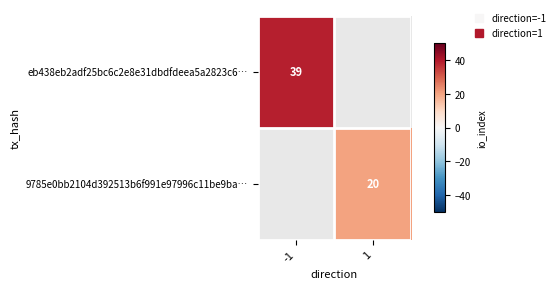

What is the approximate value of 9785e0bb2104d392513b6f991e97996c11be9ba… at 1, to the nearest 10?

20